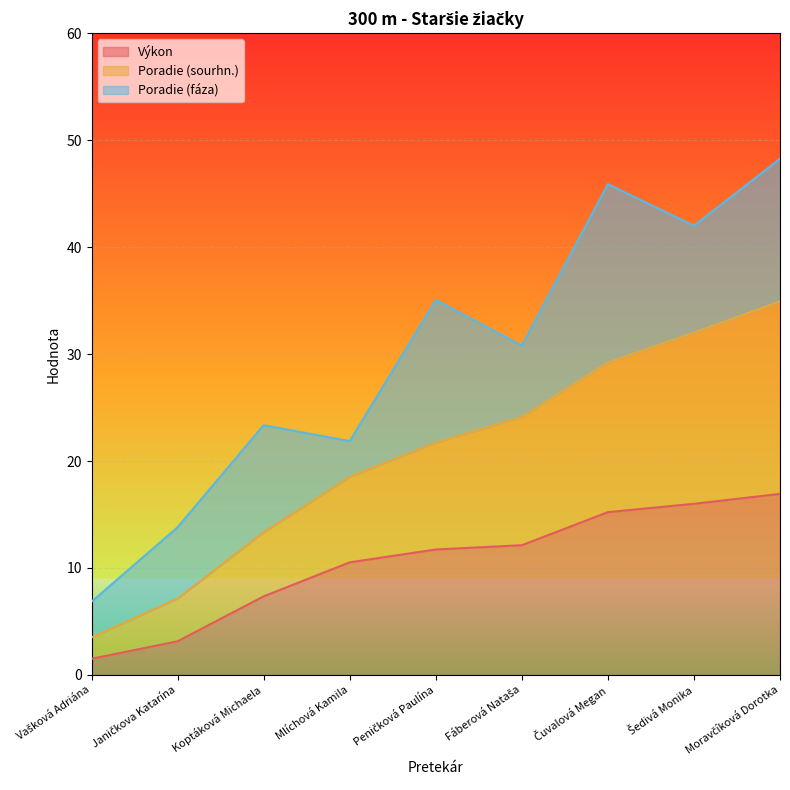

What is the lowest value of the Výkon series?

1.5